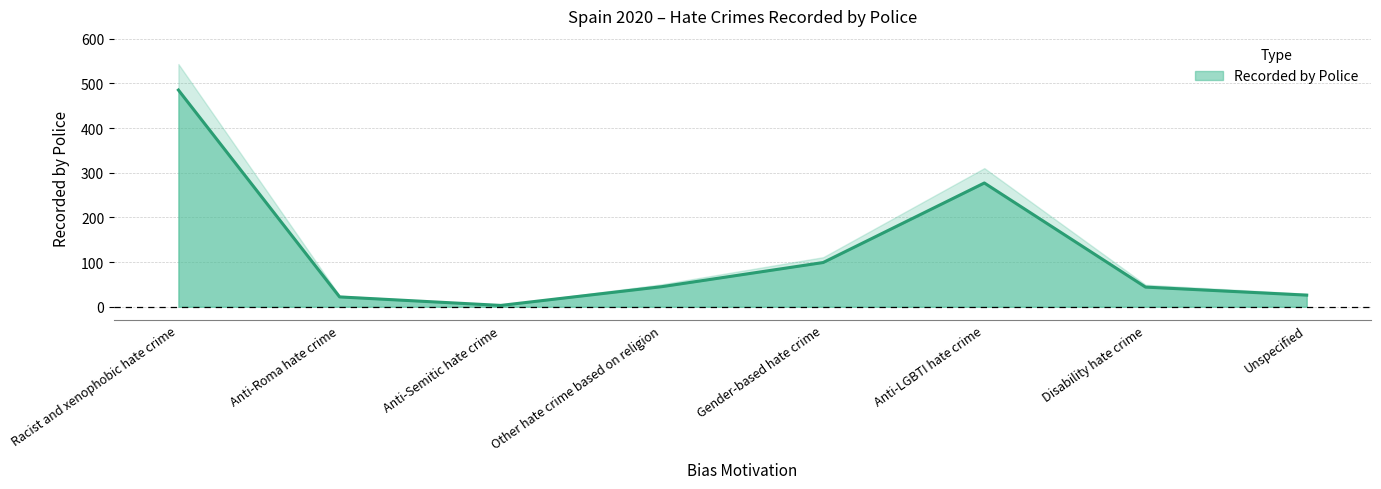

What is the smallest value displayed?

3